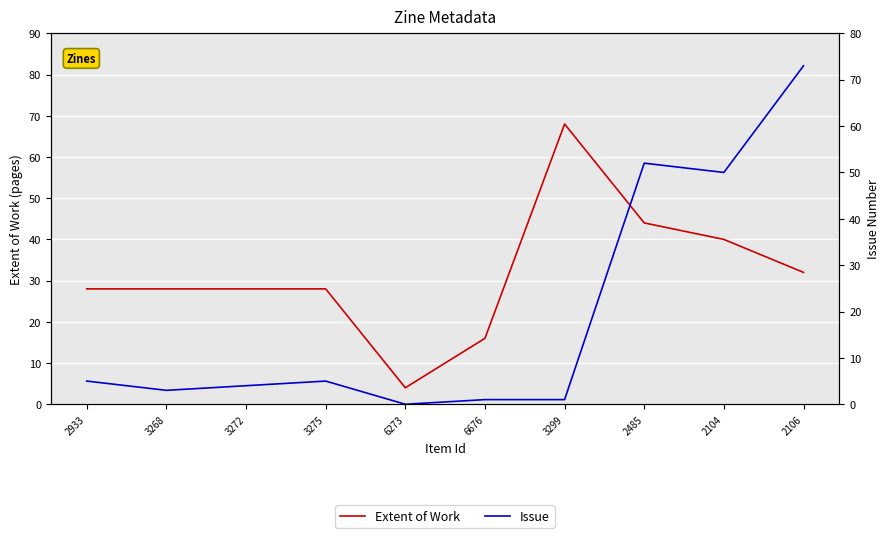

True or false: Extent of Work has more than 2 points higher than both neighbors.

False